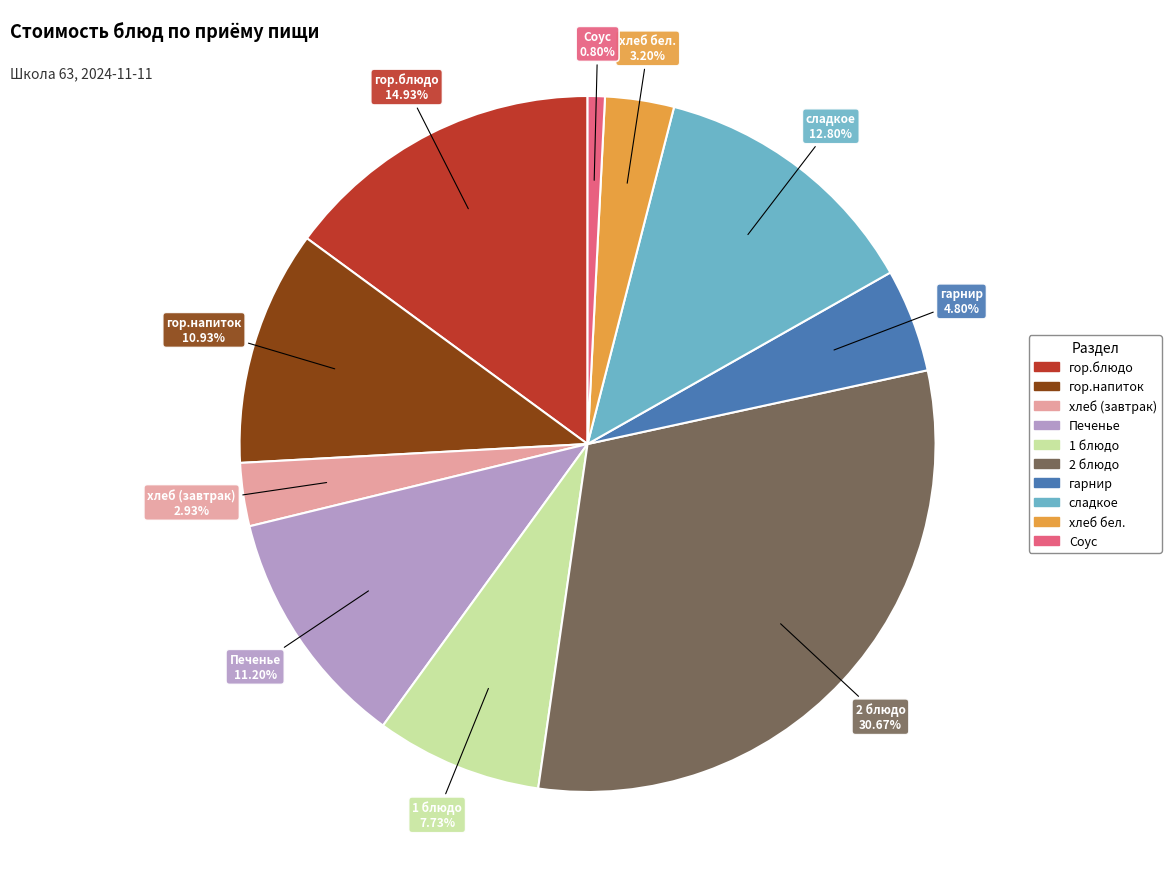

What percentage is NOT represented by гарнир?

95.2%